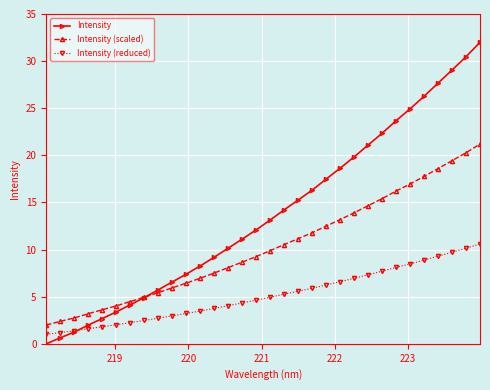

List the series in order of their overall mean, lowest first.

Intensity (reduced), Intensity (scaled), Intensity